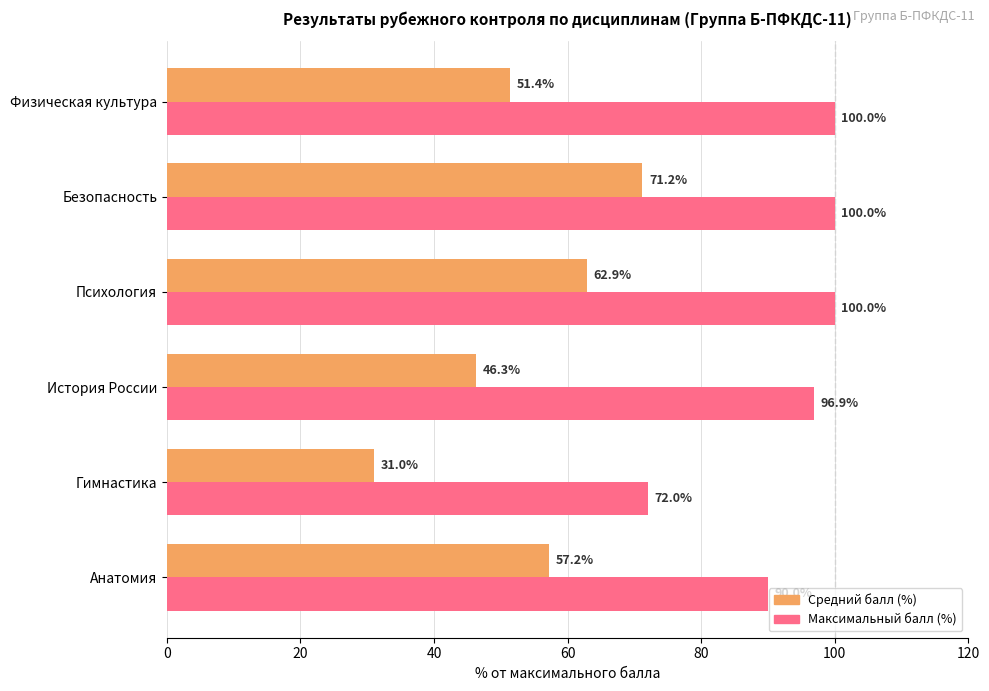

What is the total value across all series at Анатомия?

147.2